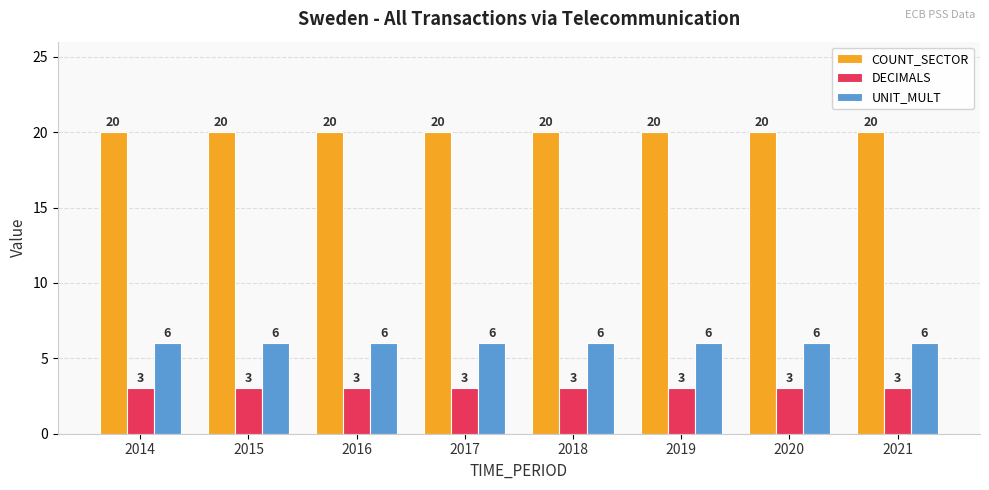

How many bars are there in each group?

3